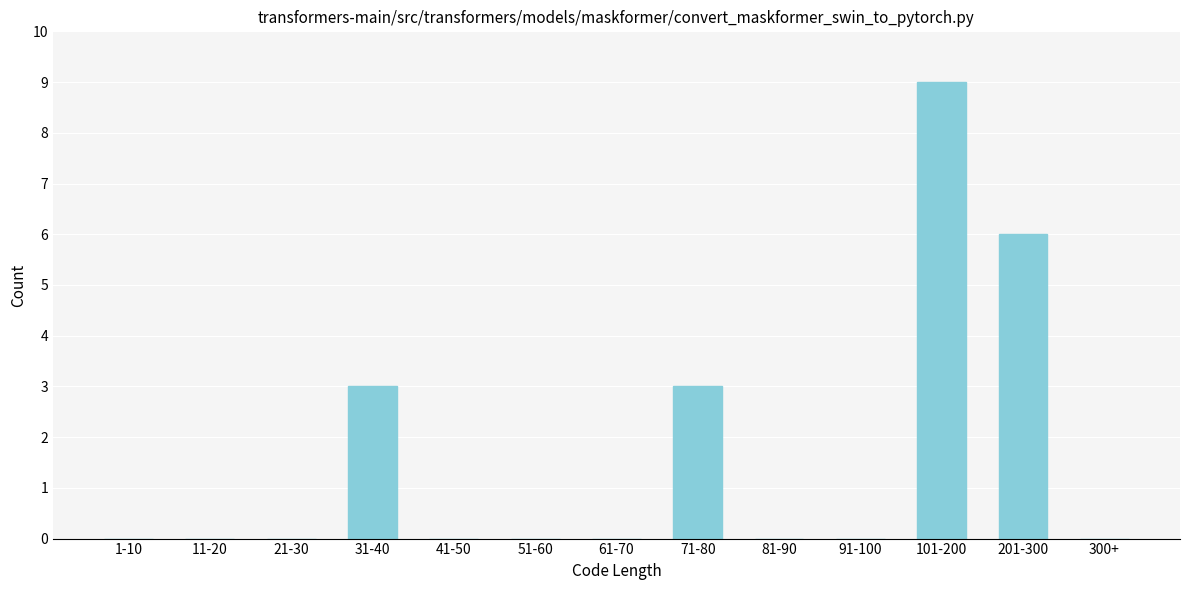

Reading left to right, transcribe all the data shown in this chart.

1-10=0	11-20=0	21-30=0	31-40=3	41-50=0	51-60=0	61-70=0	71-80=3	81-90=0	91-100=0	101-200=9	201-300=6	300+=0